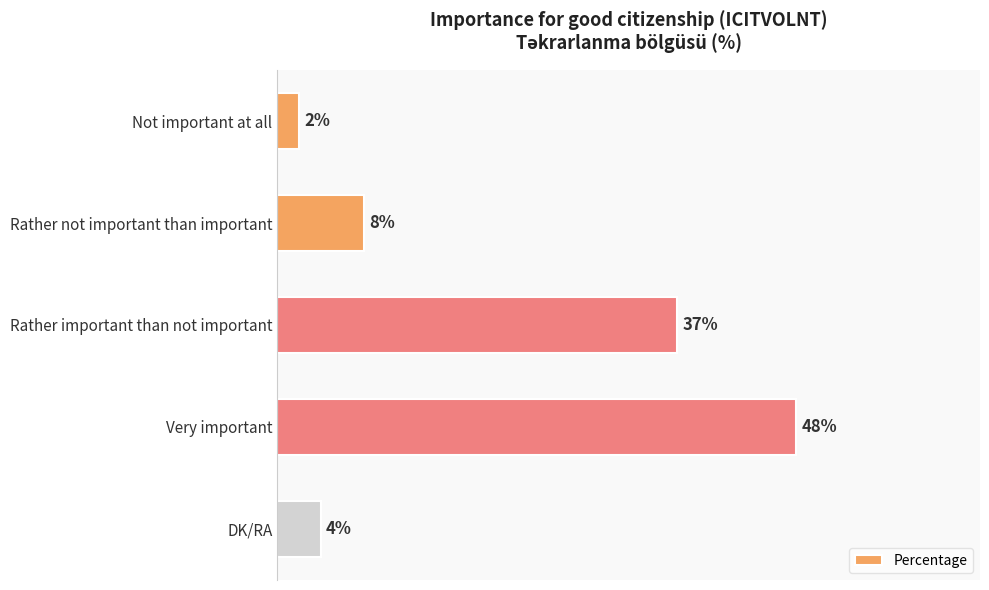

Which category has the highest value across all series?

Very important